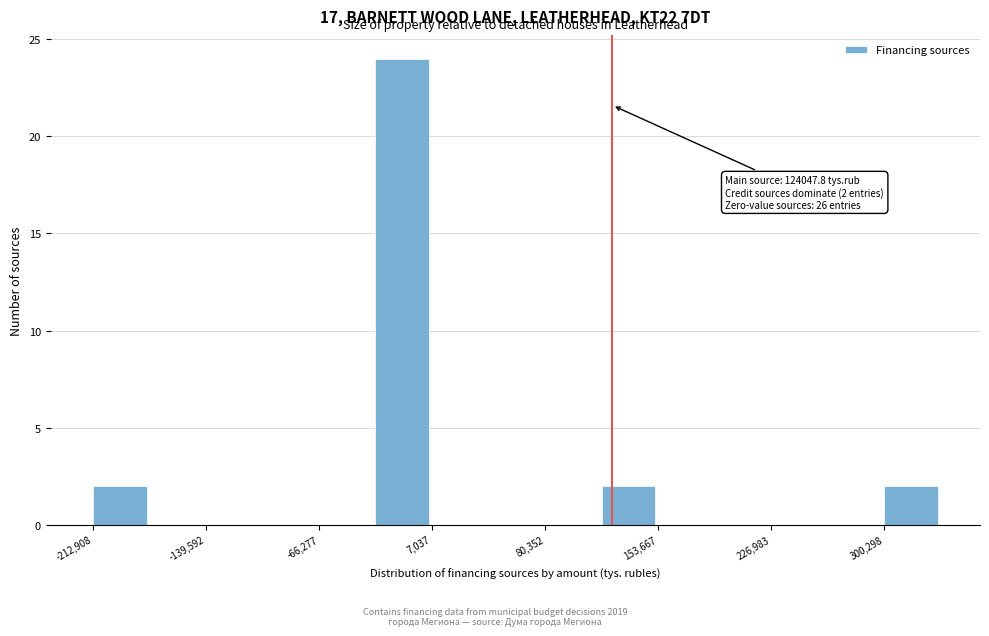

Read against the x-axis, roughly where is the centre of the tallest bar?

-10000